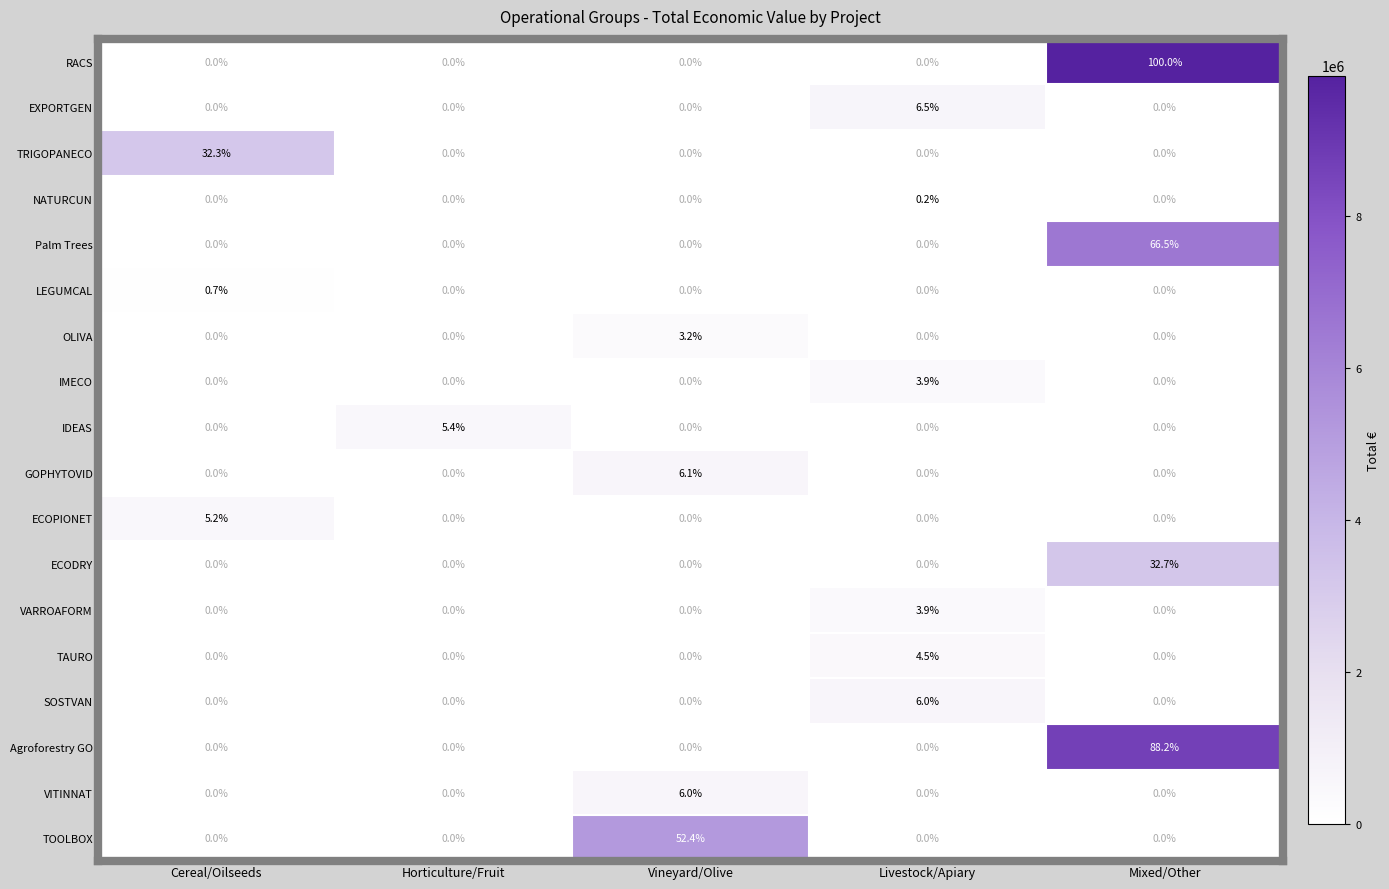

Is it true that EXPORTGEN equals 4.5 at Cereal/Oilseeds?

False